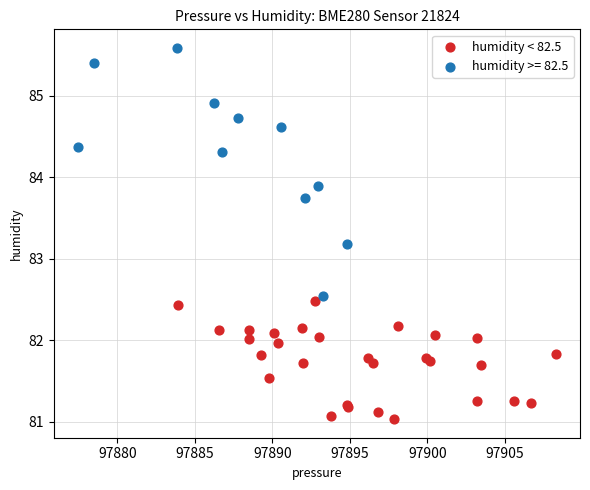

Which series contains the lowest Y value?

humidity < 82.5